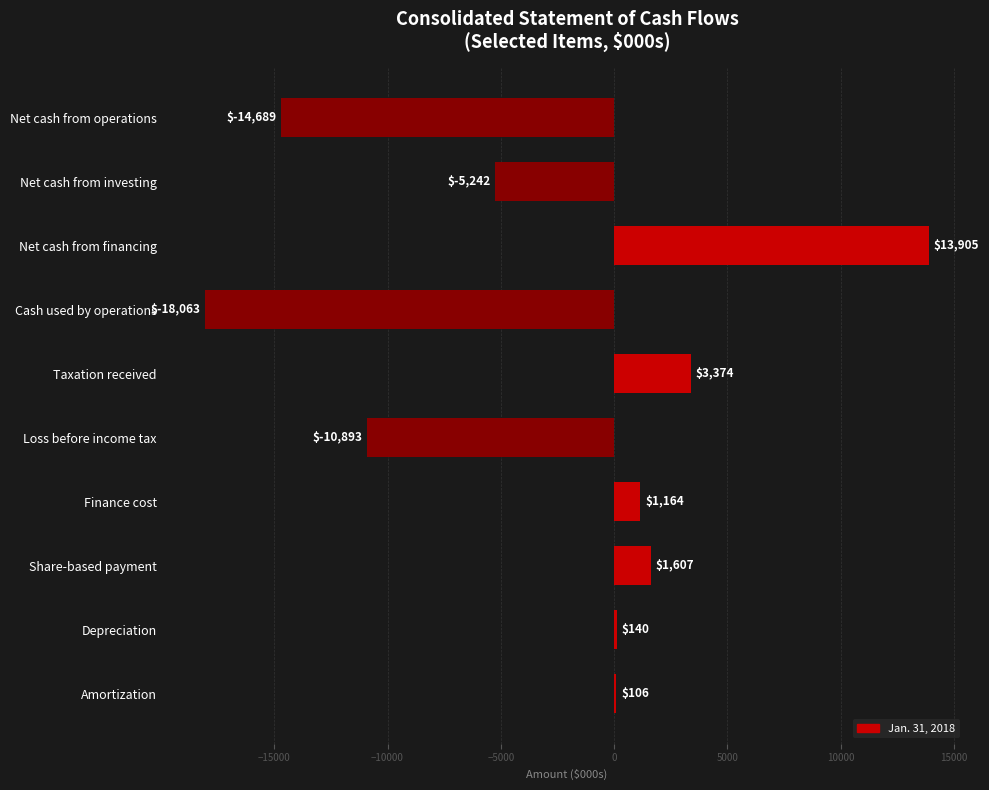

True or false: the data shows 1164 at Finance cost.

True